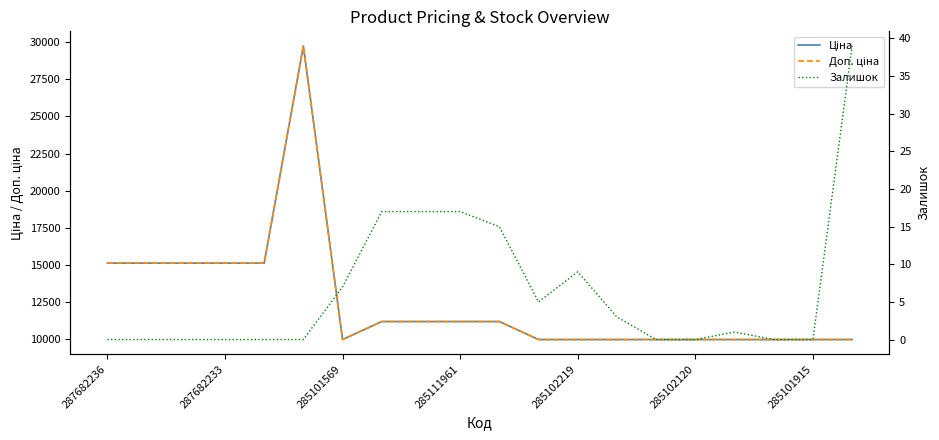

True or false: Залишок and Ціна cross at least once.

False